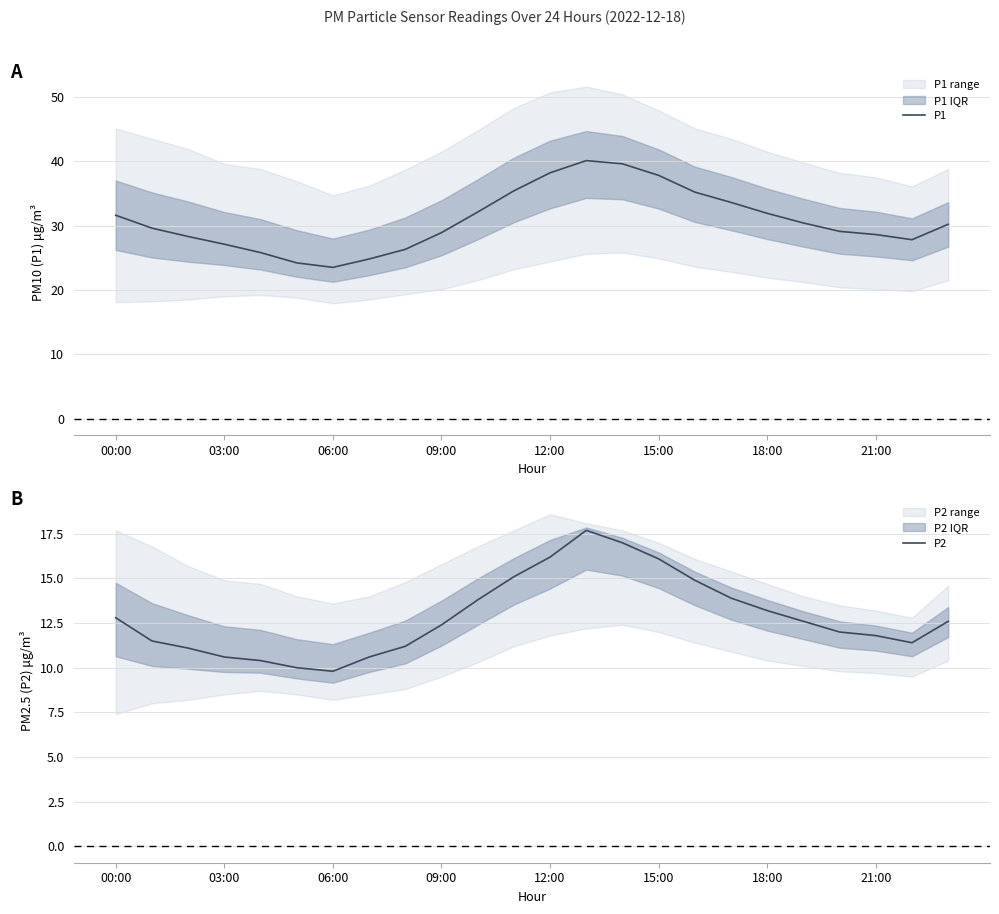

Is it true that P1 equals 23.5 at 06:00?

True